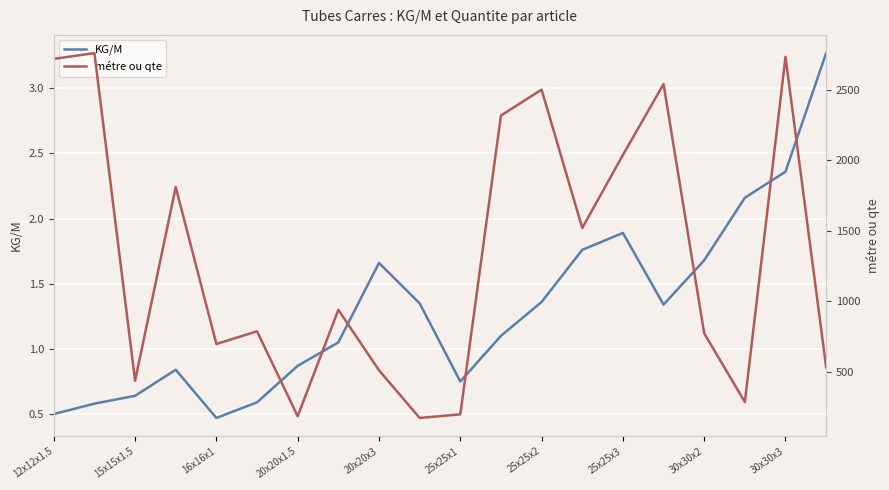

Which series has the largest total across all categories?

métre ou qte